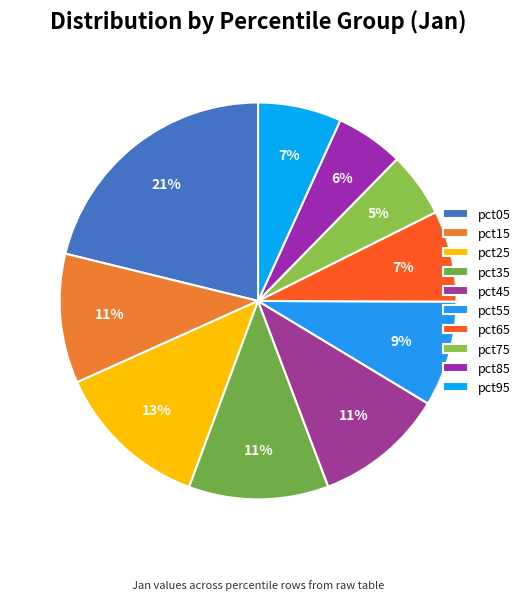

To the nearest percent, what portion does pct45 represent?

11%